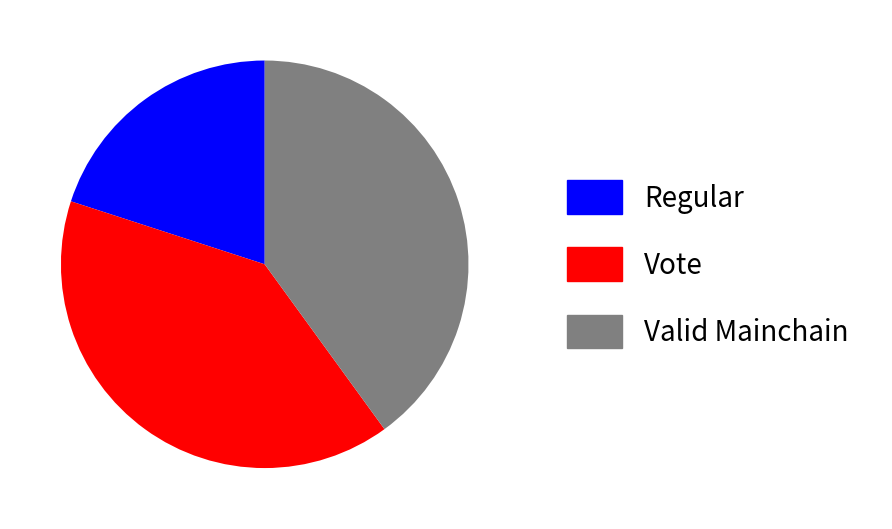

Is it true that Regular is 11% of the pie?

False